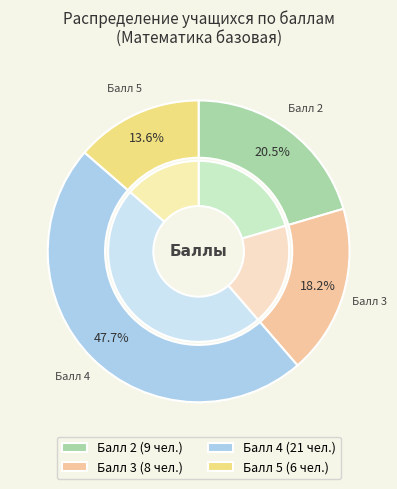

Does 5 represent more than half of the total?

No